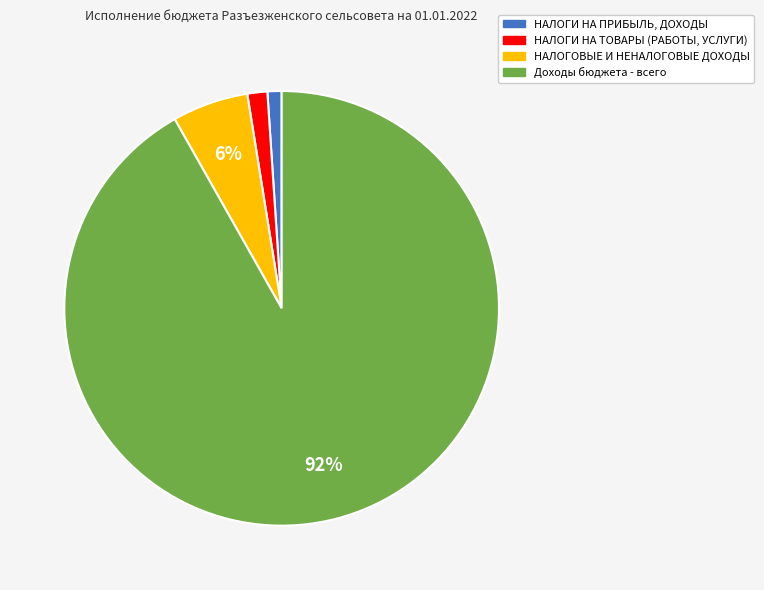

How many slices are in this pie chart?

4